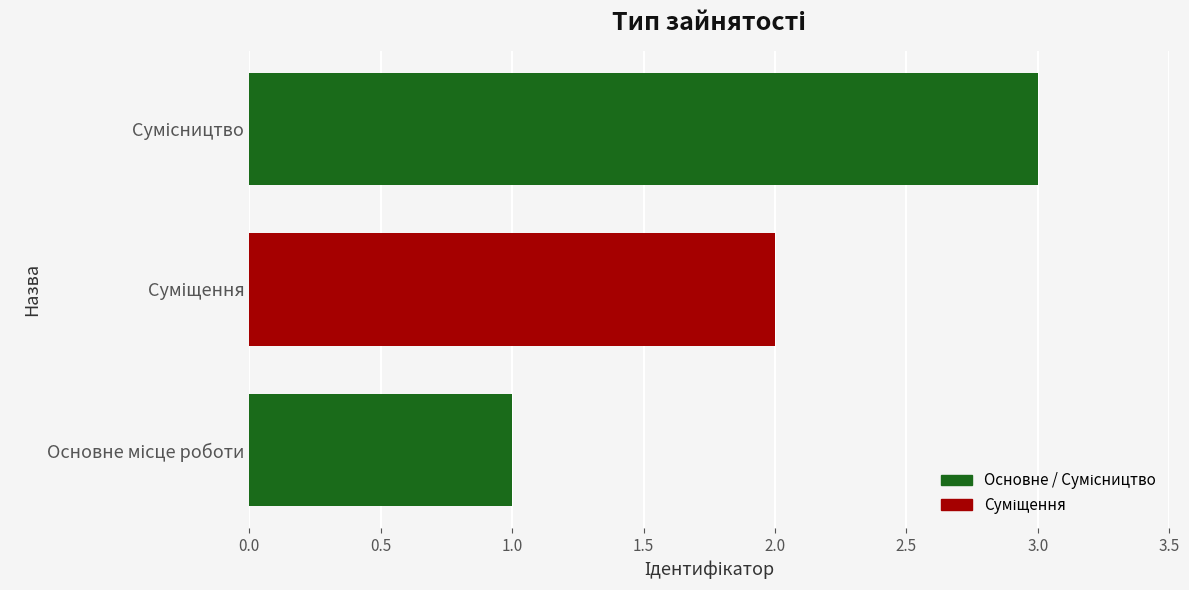

What is the maximum value shown in the chart?

3